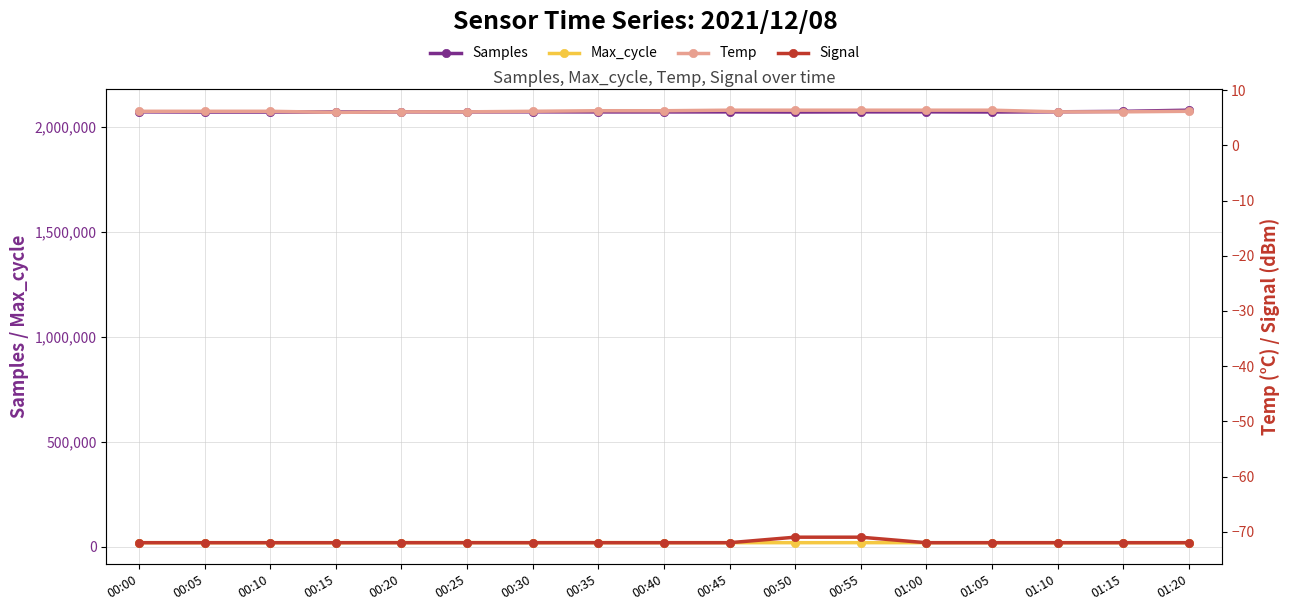

What is the sum of the Max_cycle values at 00:00 and 00:25?

40512.0